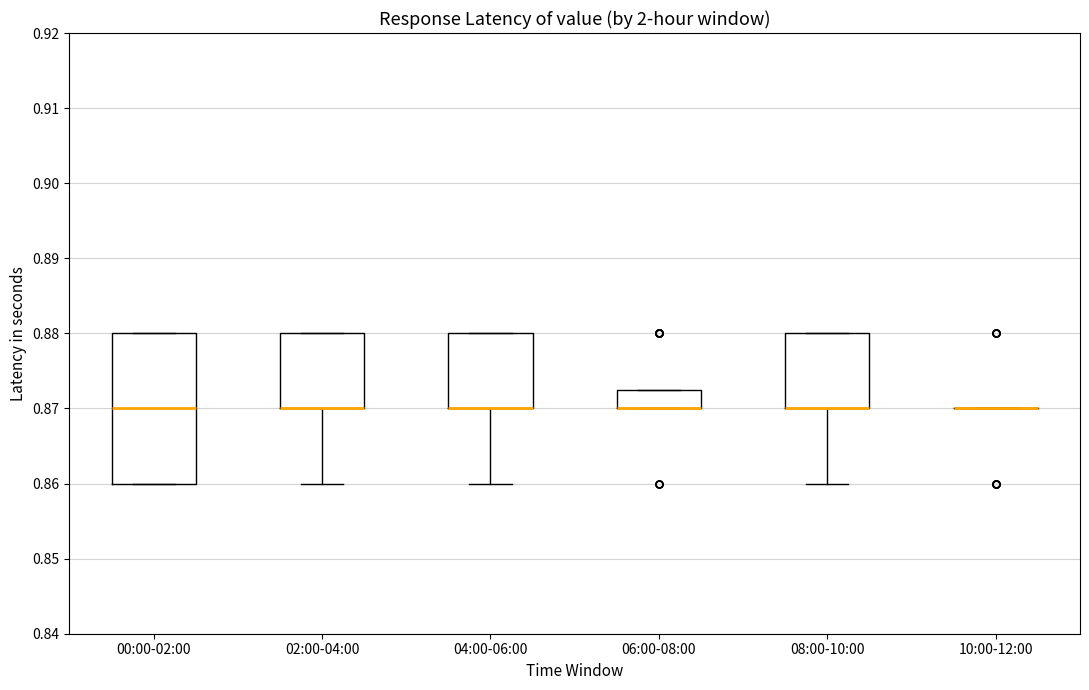

Comparing the boxes themselves (not the whiskers), which one is the tallest?

00:00-02:00